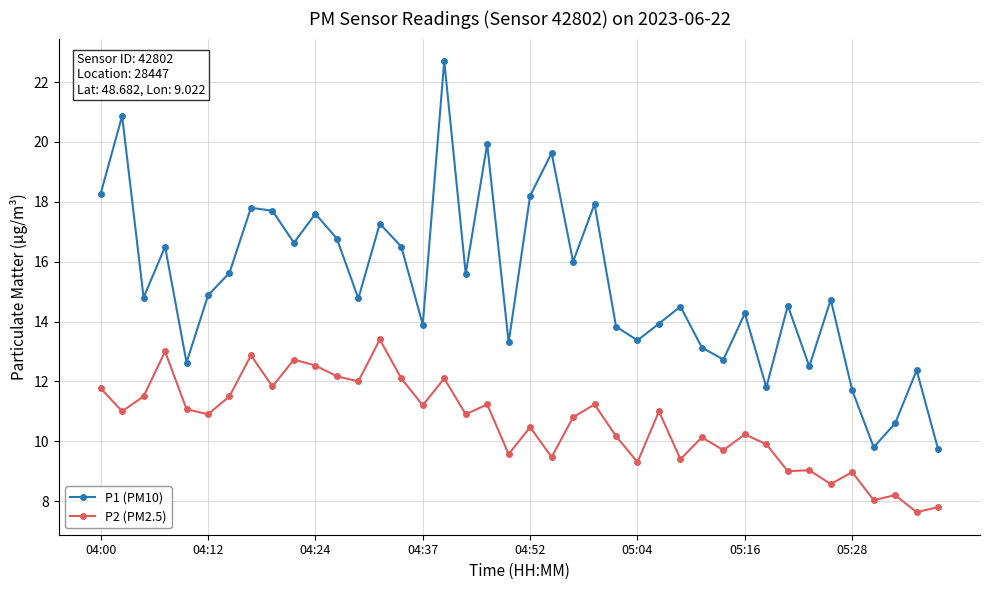

Rank the series by their average value, from lowest to highest.

P2 (PM2.5), P1 (PM10)